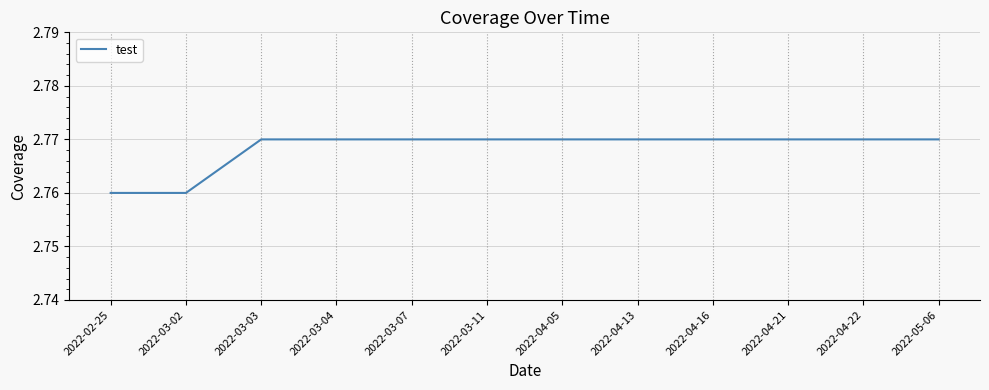

What position from the right is 2022-04-05?

6